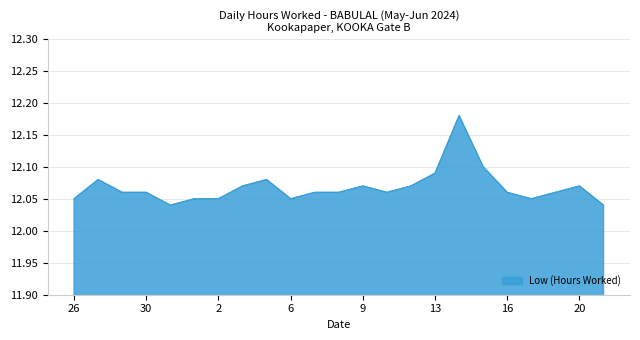

How many lines are shown in the chart?

1